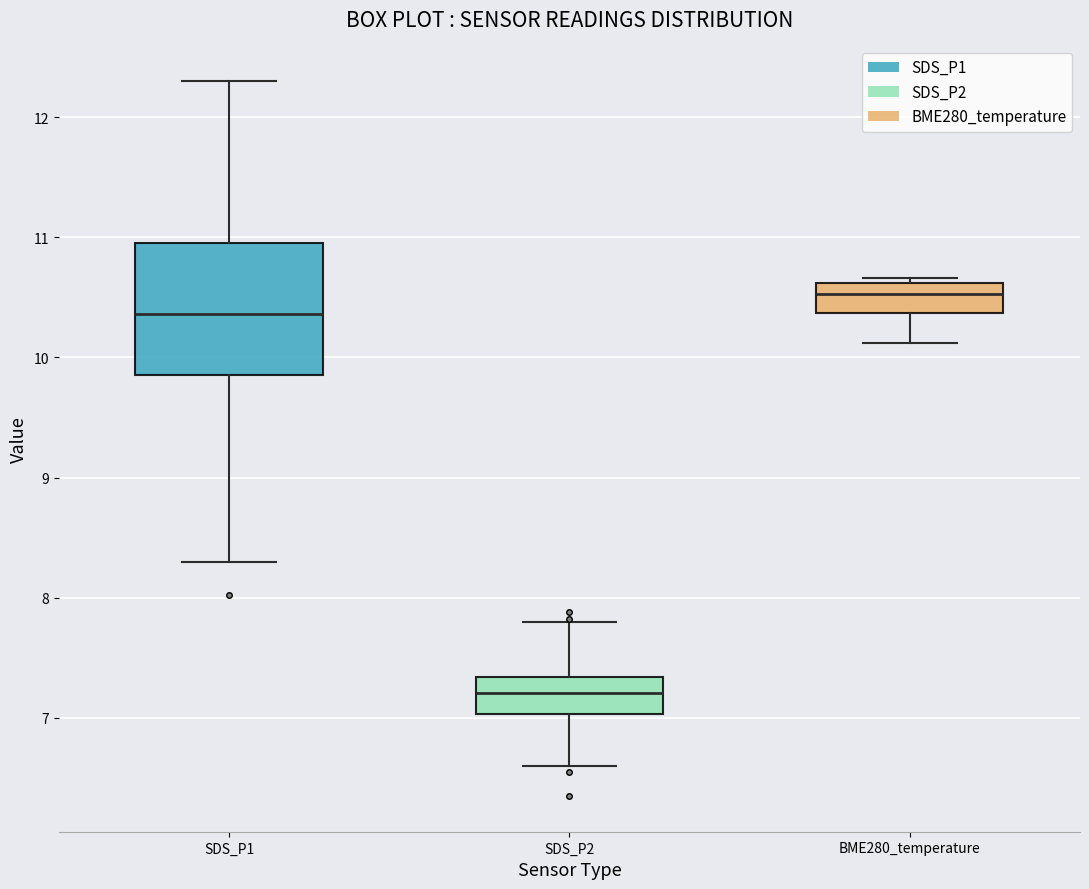

Which box's median line is the highest?

BME280_temperature